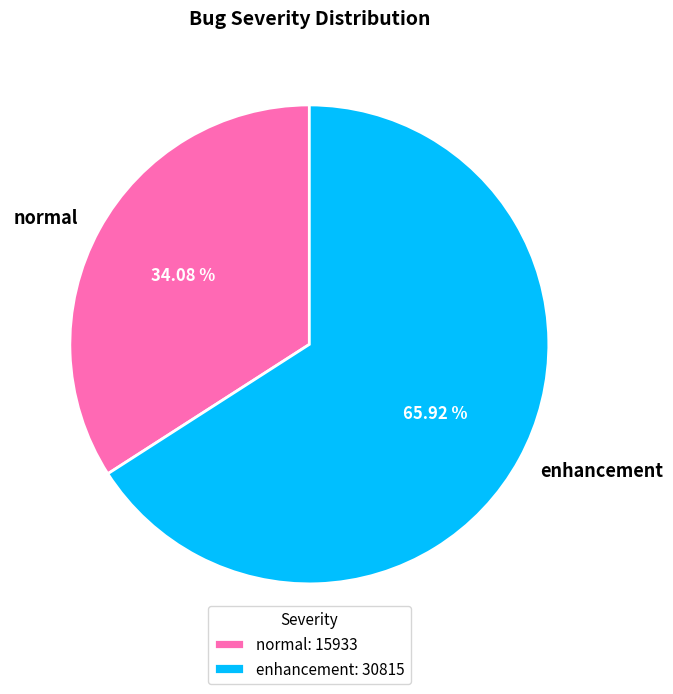

True or false: enhancement accounts for 74% of the total.

False